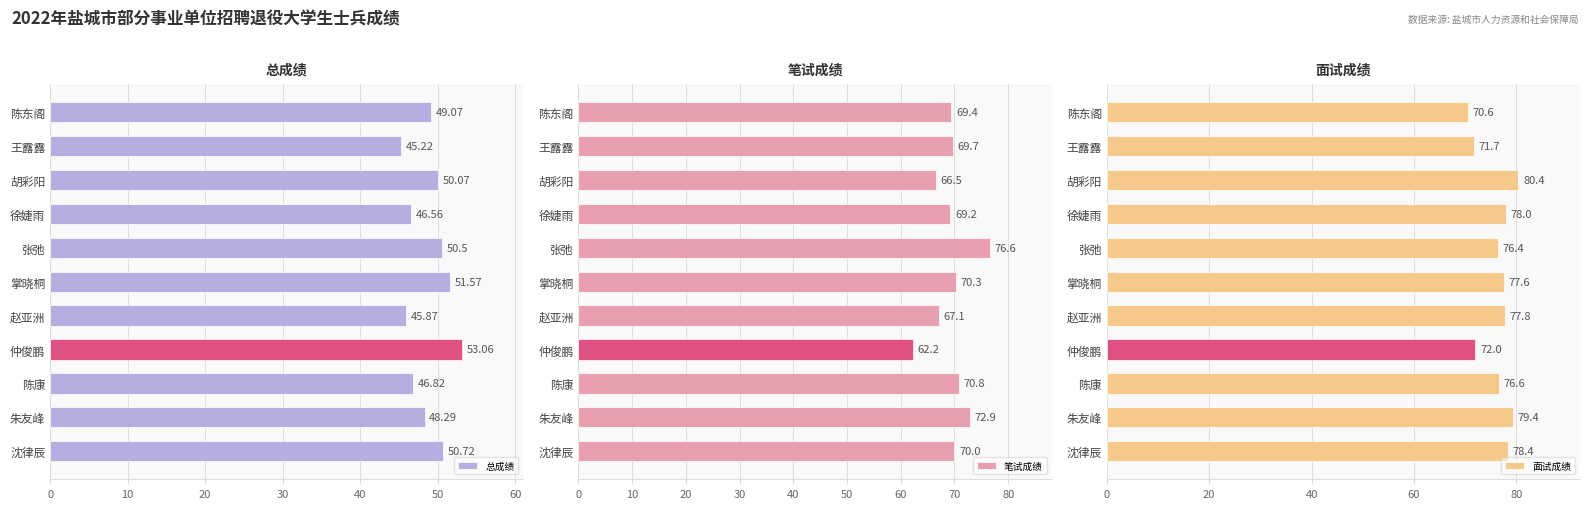

The 总成绩 series shows 51.6 at 掌晓桐. True or false?

True